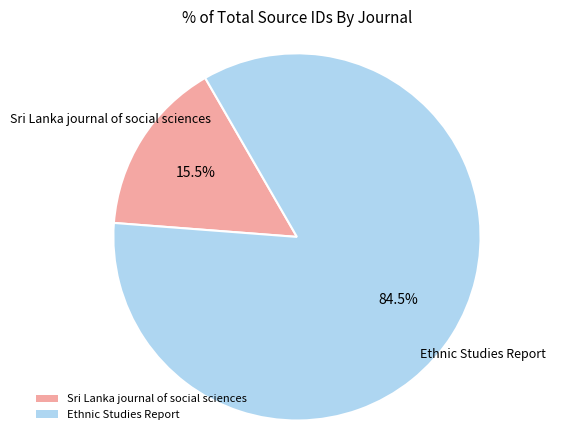

What is the ratio of the value at Sri Lanka journal of social sciences to the value at Ethnic Studies Report?

0.2